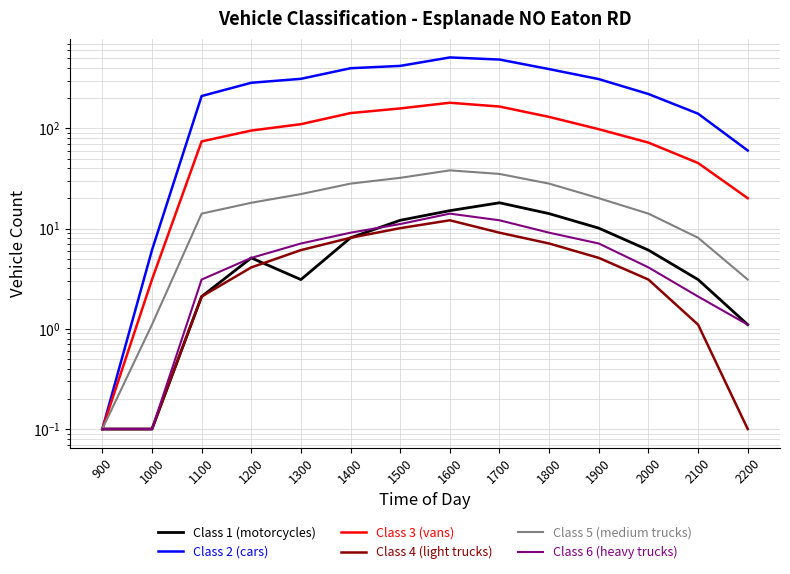

What is the minimum value for Class 3 (vans)?

0.1